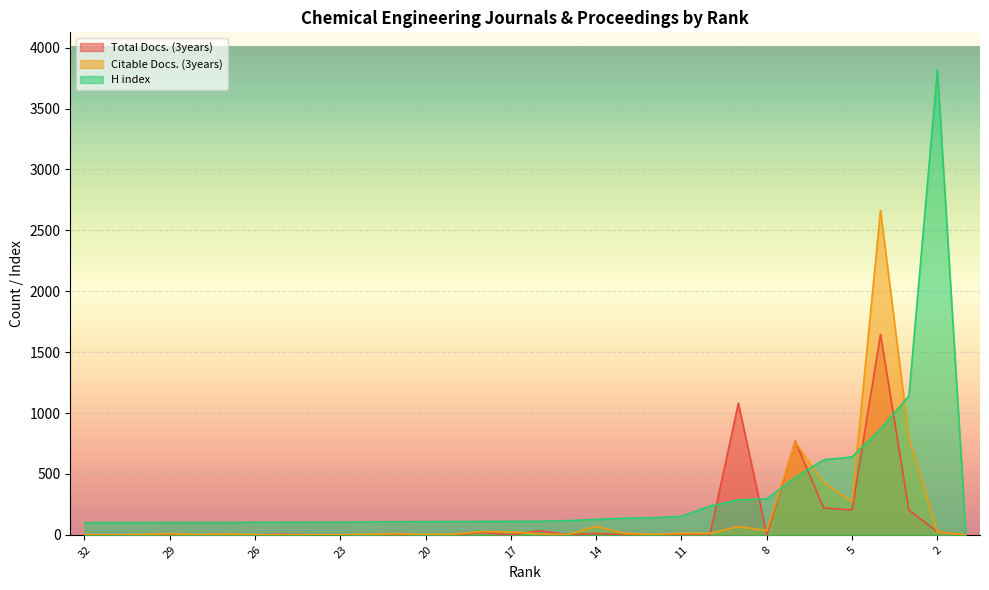

At which label does H index reach its peak?

2